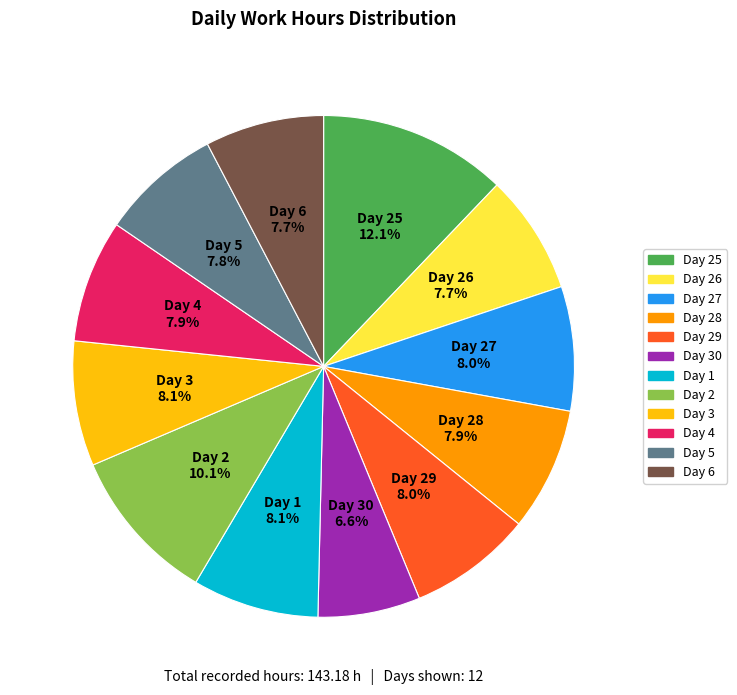

What is the ratio of the value at Day 6 to the value at Day 4?

1.0